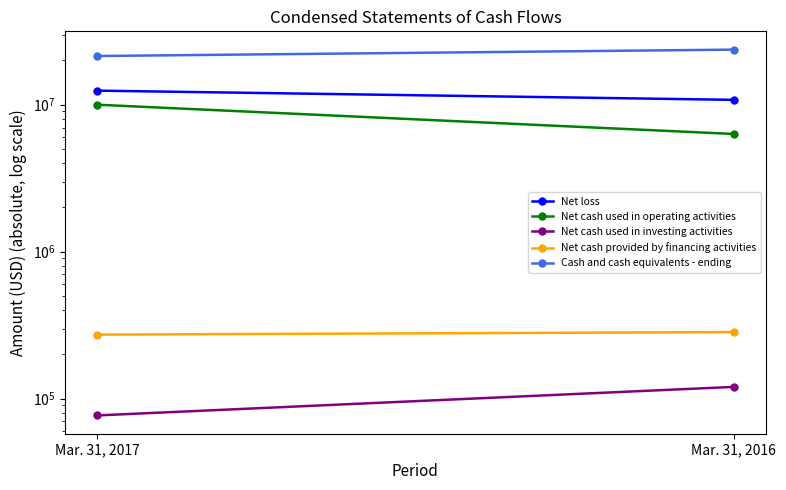

Is it true that Net cash used in investing activities equals 76968 at Mar. 31, 2017?

True